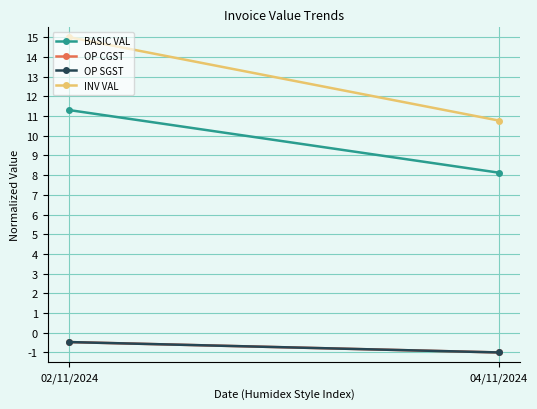

What is the sum of the OP SGST values at 04/11/2024 and 02/11/2024?

-1.5